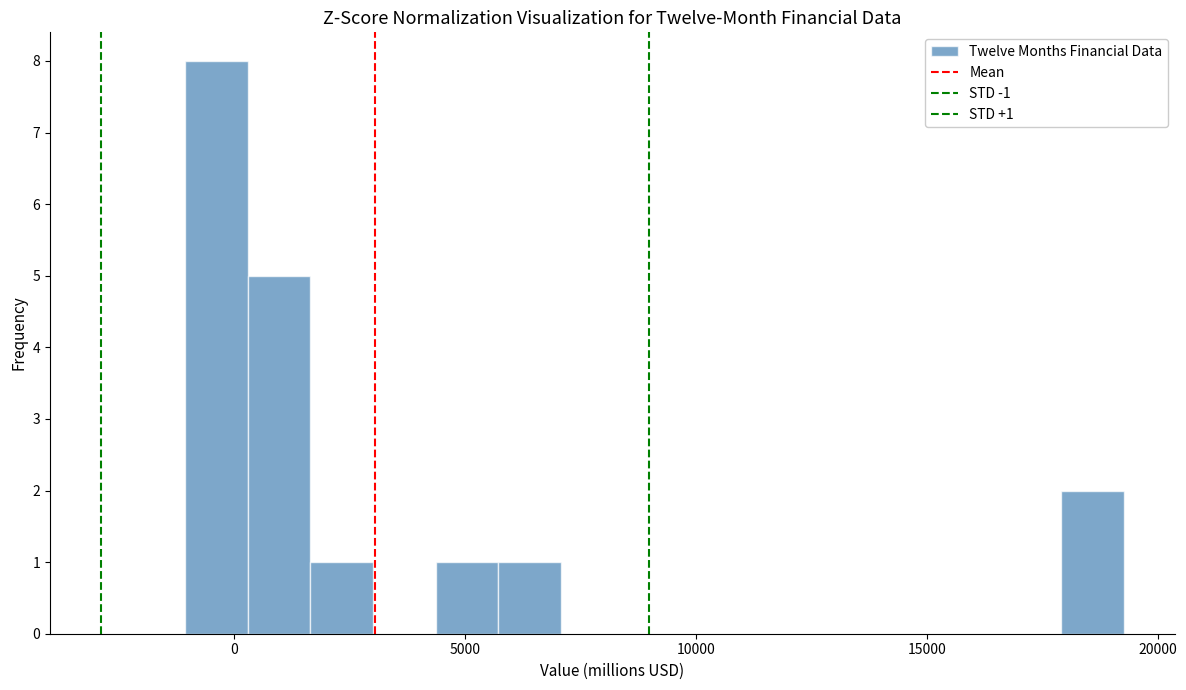

Read against the x-axis, roughly where is the centre of the tallest bar?

-500